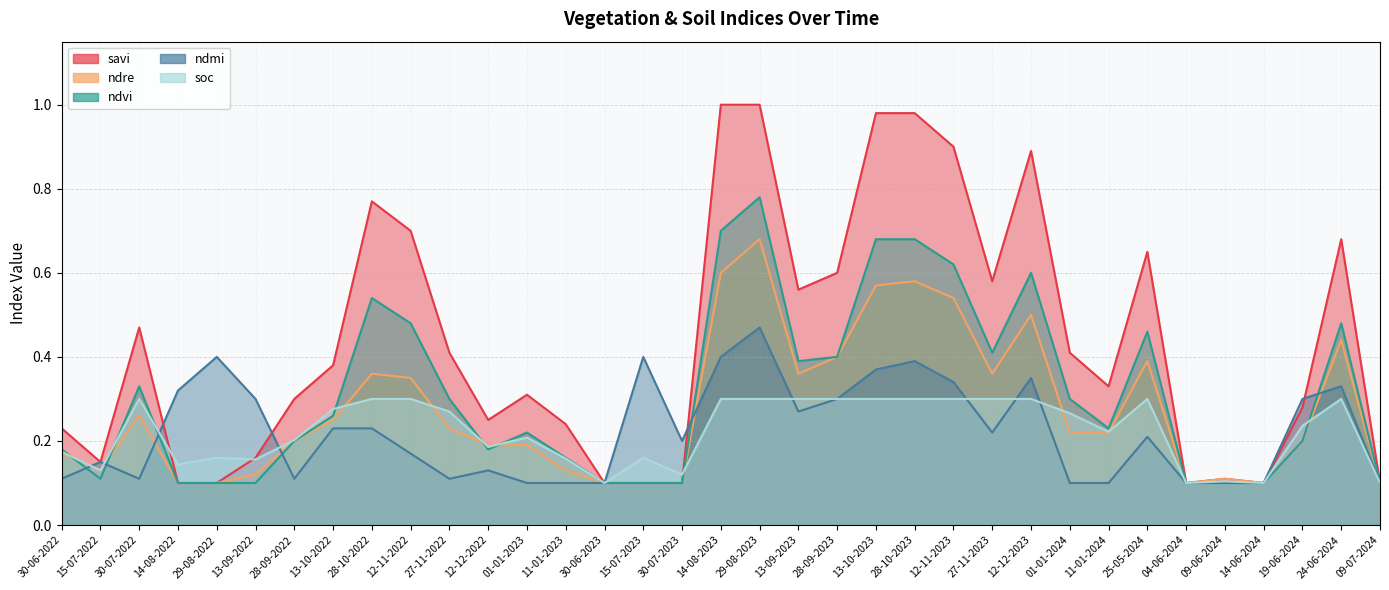

Does the chart display data point markers on the line(s)?

No